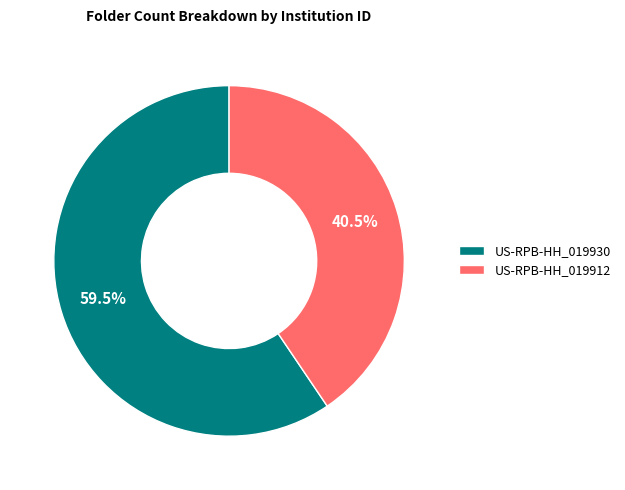

How many slices are in this pie chart?

2